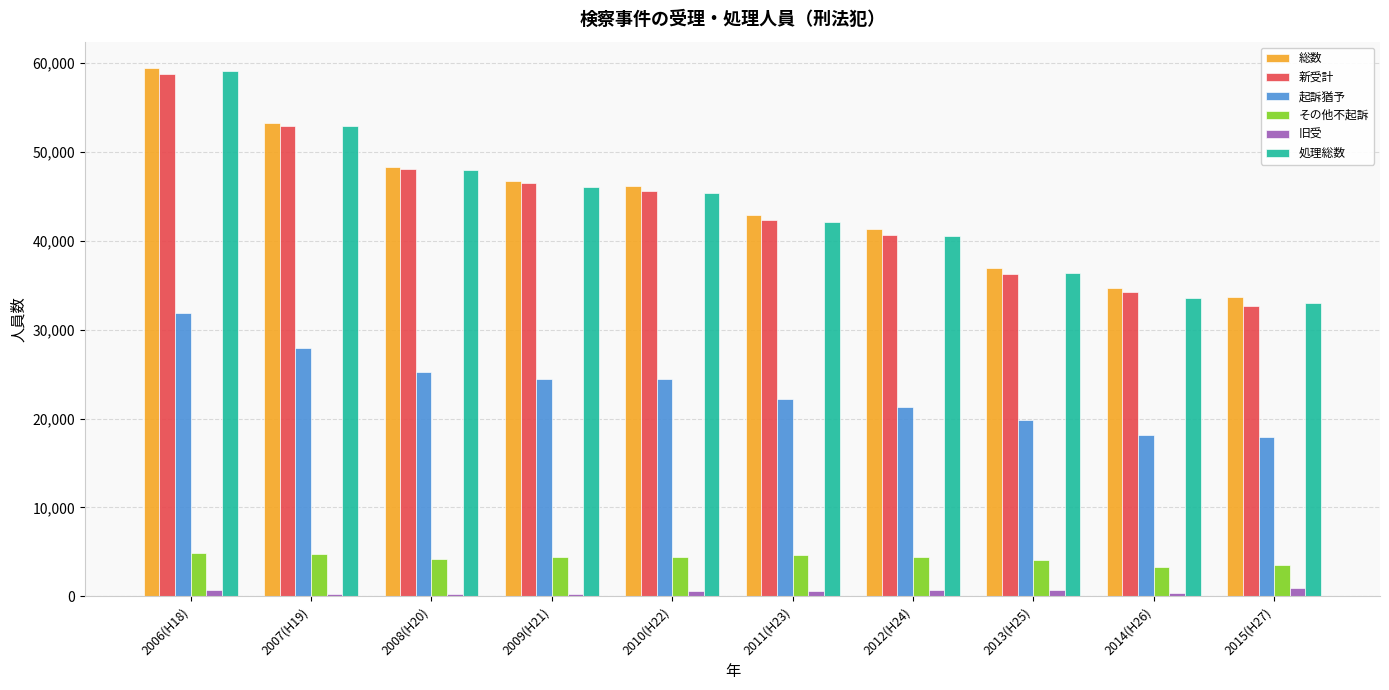

The value of 総数 at 2007(H19) is 53212. True or false?

True